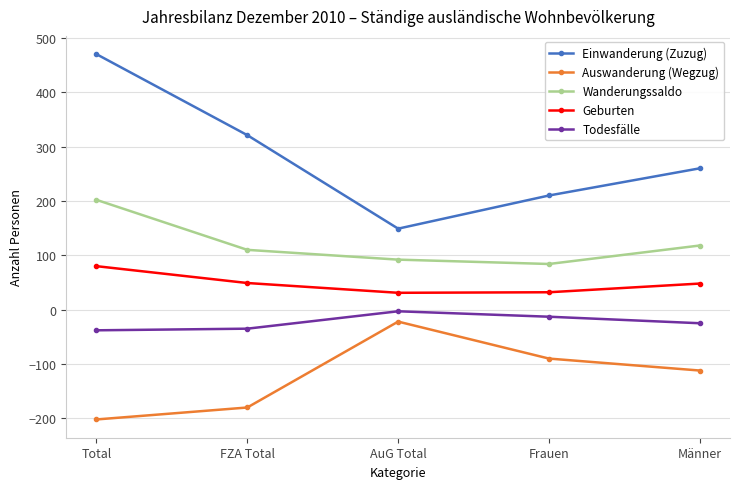

What are all the series names shown in the legend?

Einwanderung (Zuzug), Auswanderung (Wegzug), Wanderungssaldo, Geburten, Todesfälle